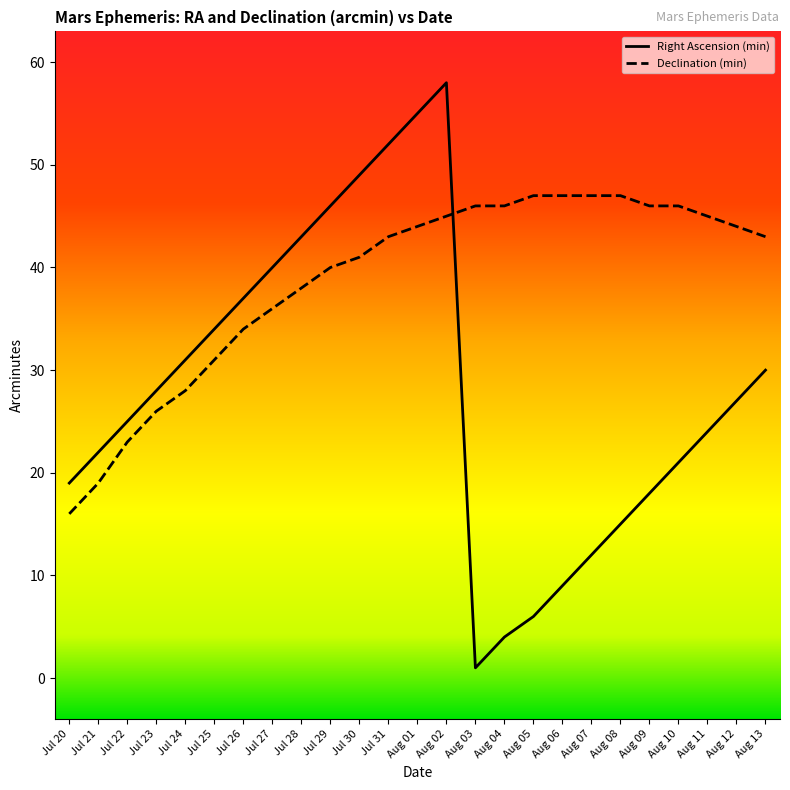

Reading left to right, transcribe all the data shown in this chart.

Right Ascension (min): Jul 20=19	Jul 21=22	Jul 22=25	Jul 23=28	Jul 24=31	Jul 25=34	Jul 26=37	Jul 27=40	Jul 28=43	Jul 29=46	Jul 30=49	Jul 31=52	Aug 01=55	Aug 02=58	Aug 03=1	Aug 04=4	Aug 05=6	Aug 06=9	Aug 07=12	Aug 08=15	Aug 09=18	Aug 10=21	Aug 11=24	Aug 12=27	Aug 13=30
Declination (min): Jul 20=16	Jul 21=19	Jul 22=23	Jul 23=26	Jul 24=28	Jul 25=31	Jul 26=34	Jul 27=36	Jul 28=38	Jul 29=40	Jul 30=41	Jul 31=43	Aug 01=44	Aug 02=45	Aug 03=46	Aug 04=46	Aug 05=47	Aug 06=47	Aug 07=47	Aug 08=47	Aug 09=46	Aug 10=46	Aug 11=45	Aug 12=44	Aug 13=43